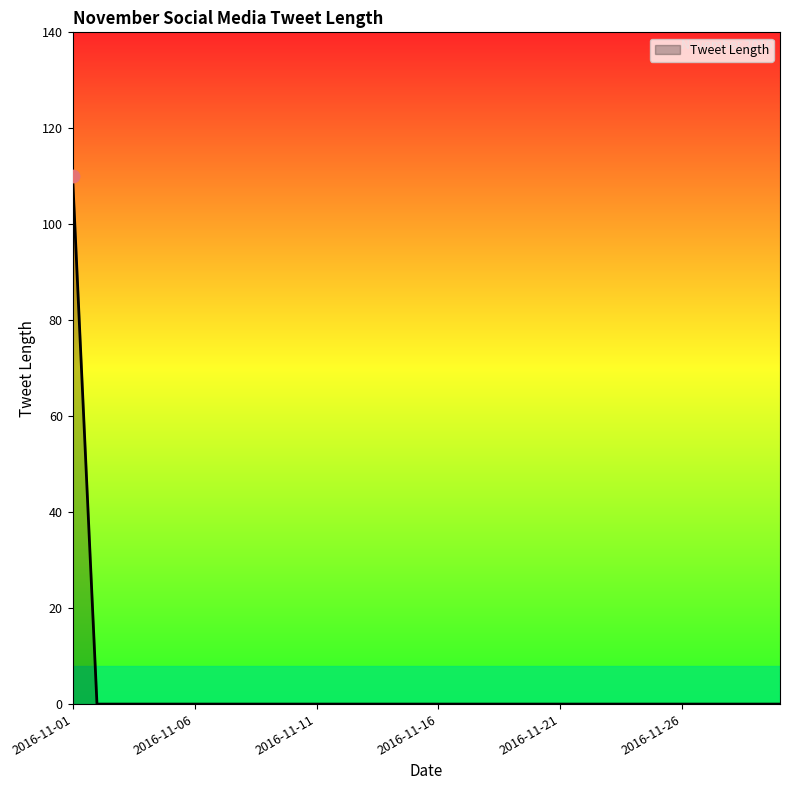

What is the difference between the maximum and minimum values?

110